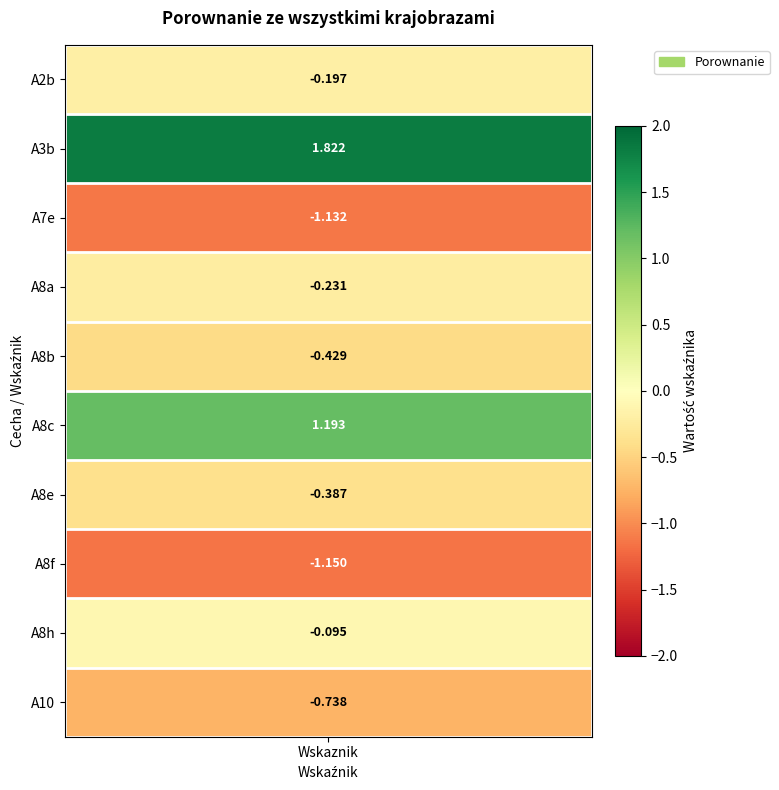

What is the difference between the values at A10 and A8h?

0.6